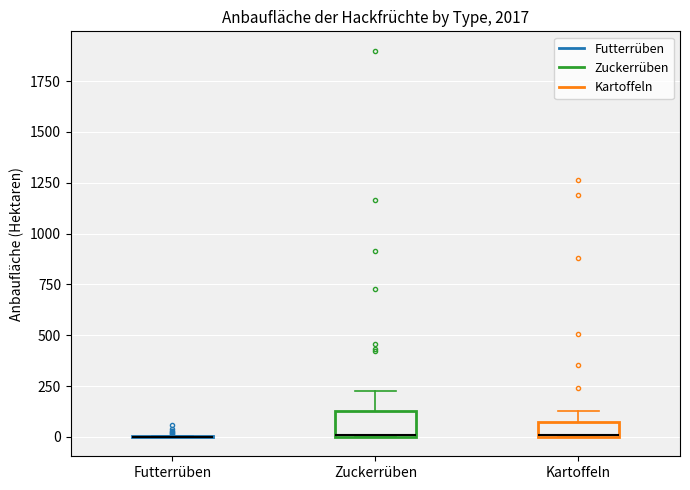

Where does the upper whisker of the box for Kartoffeln end on the y-axis? The values are not printed on the chart, so give them approximately, as read against the axis.

150